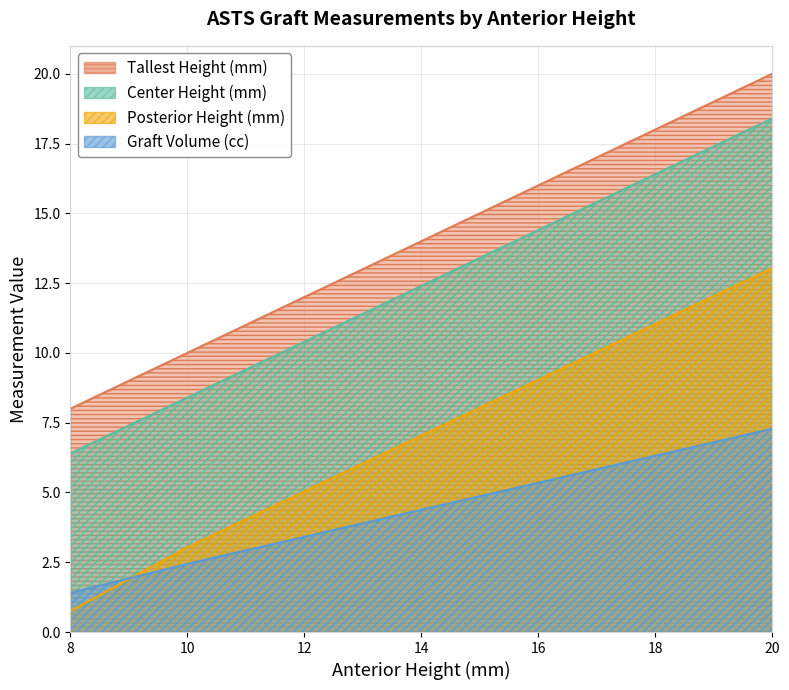

Rank the series at 12 from lowest to highest value.

Graft Volume (cc), Posterior Height (mm), Center Height (mm), Tallest Height (mm)